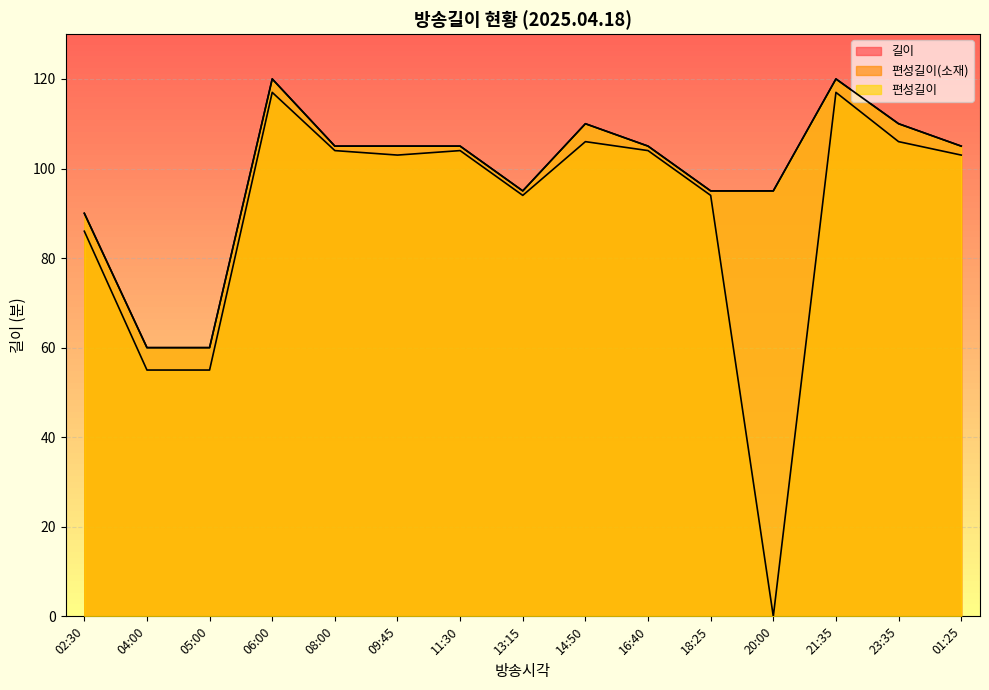

The 편성길이 series shows 60 at 04:00. True or false?

True